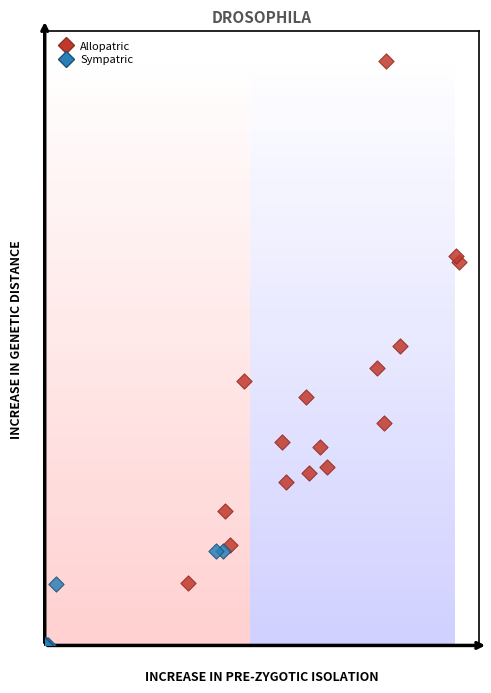

What are all the series names shown in the legend?

Allopatric, Sympatric